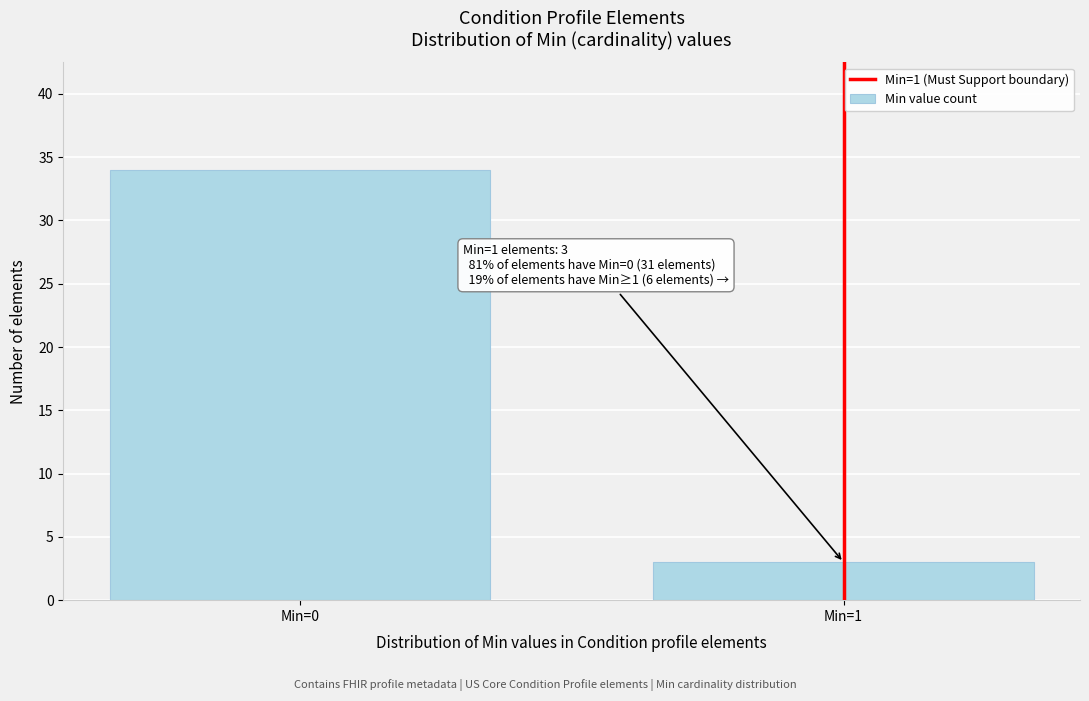

Reading right to left, transcribe all the data shown in this chart.

3	34